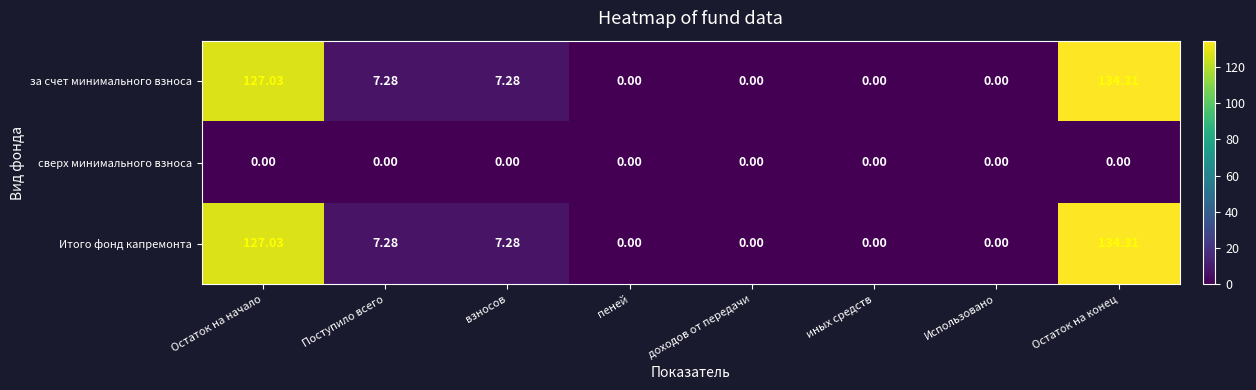

At which category is the sum across all series the highest?

Остаток на конец